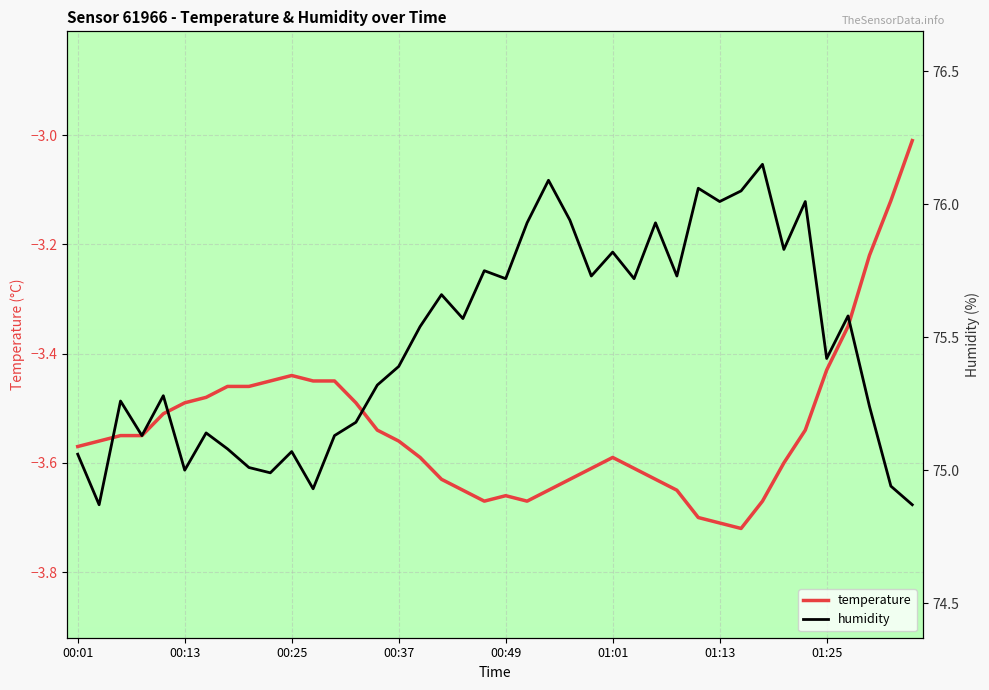

Which series has the largest total across all categories?

humidity